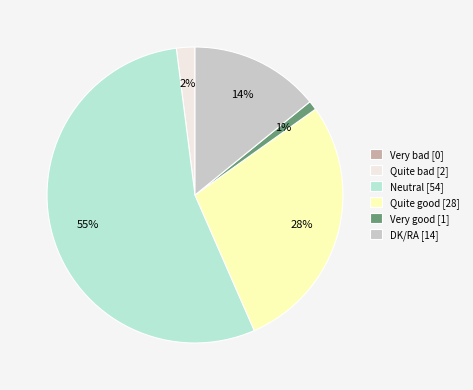

To the nearest percent, what is the average slice percentage?

17%